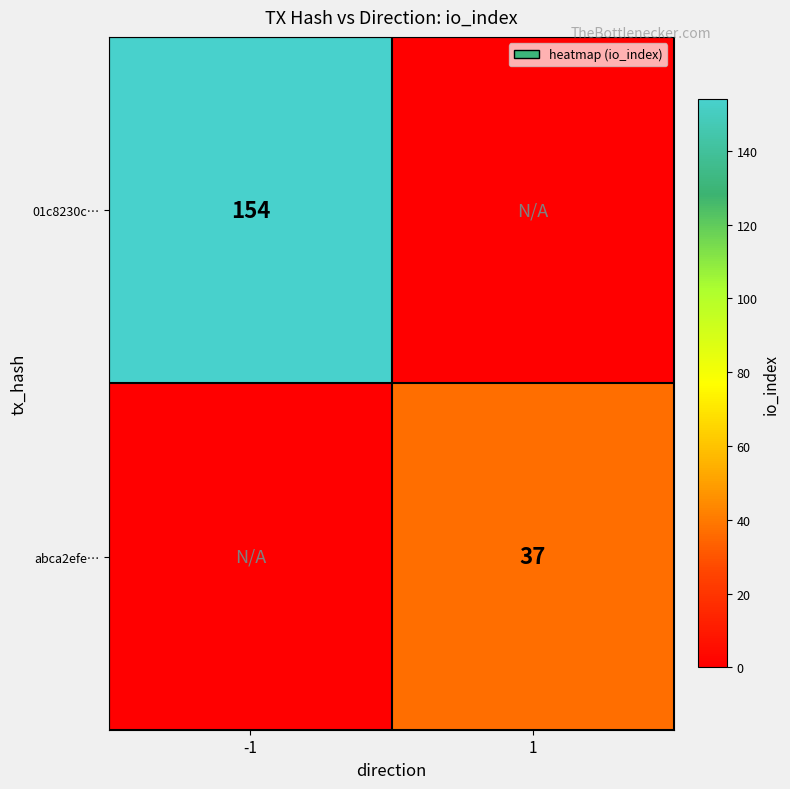

Is the value of 01c8230c… at -1 greater than the value of abca2efe… at 1?

Yes